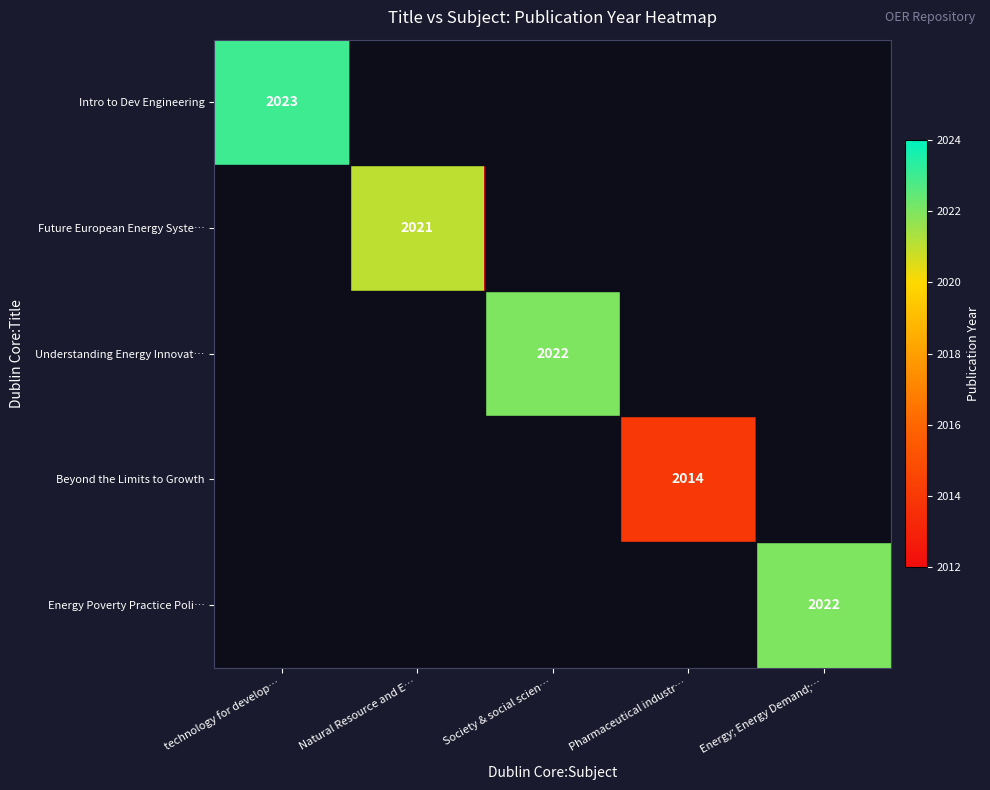

True or false: Future European Energy Syste… has a value of 2012 at technology for develop….

True